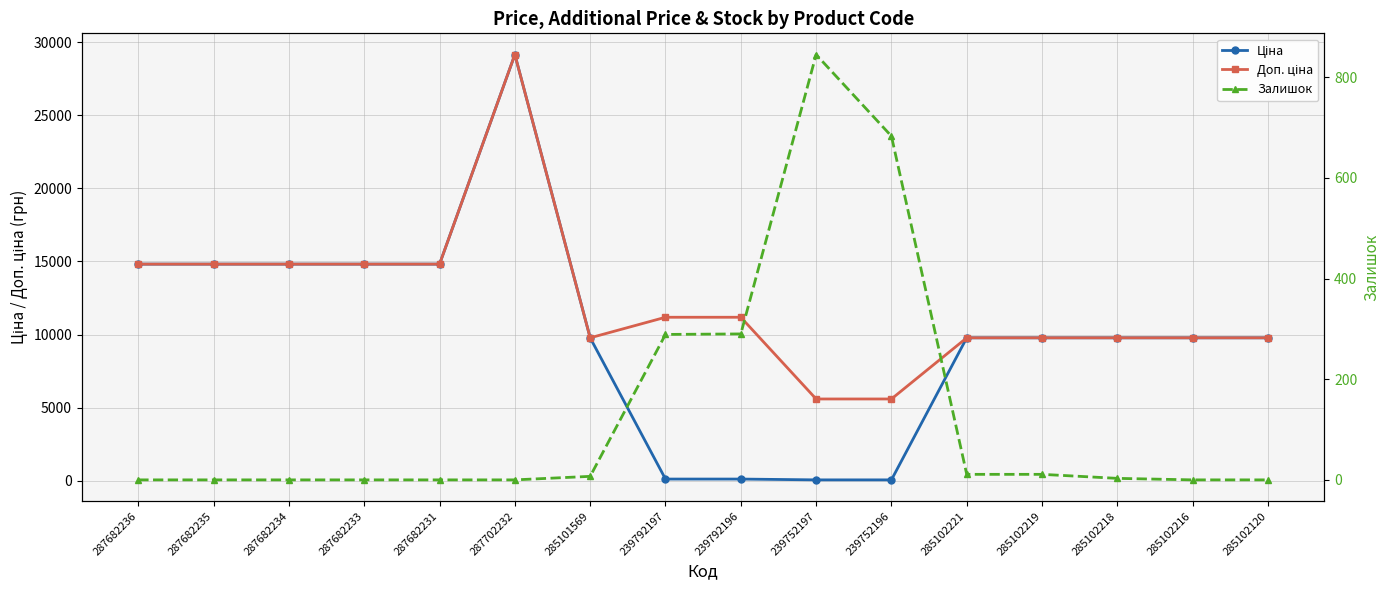

At which label is Доп. ціна closest to 17371?

287682236